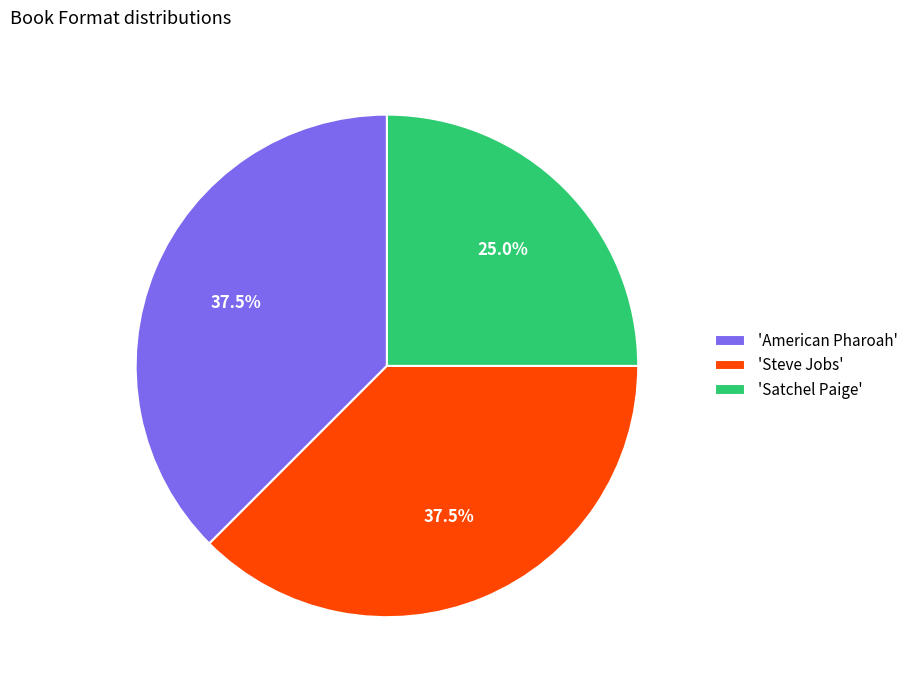

What is the smallest slice in the pie chart?

'Satchel Paige'